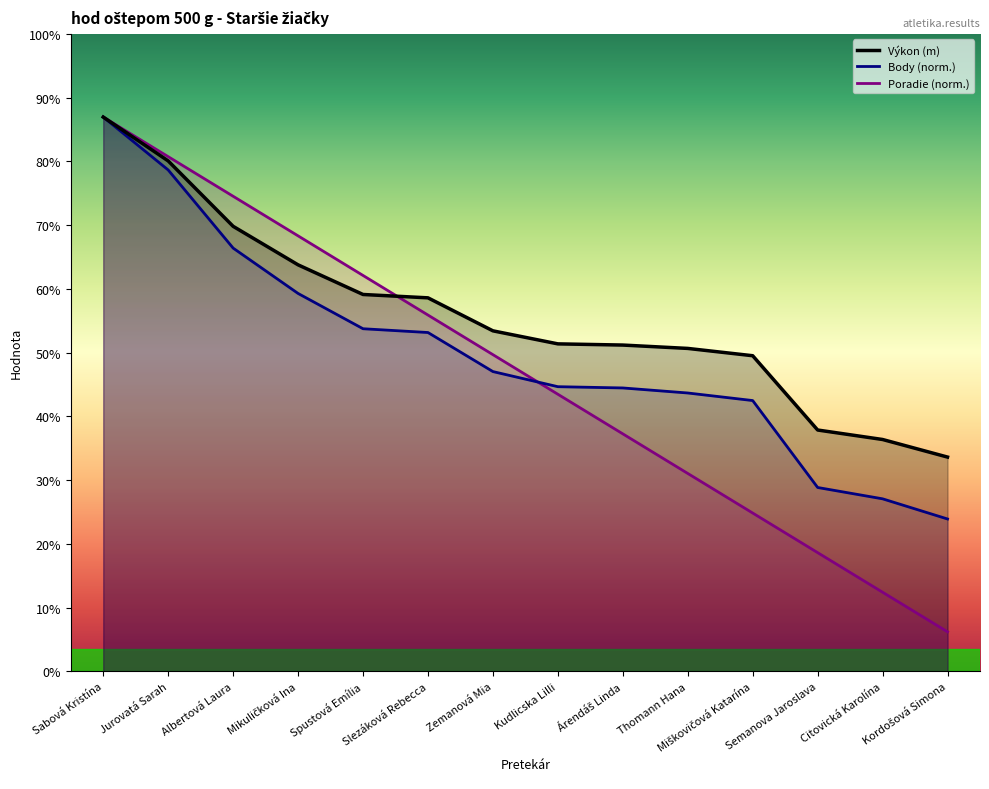

Is it true that Body equals 5.3 at Kordošová Simona?

False